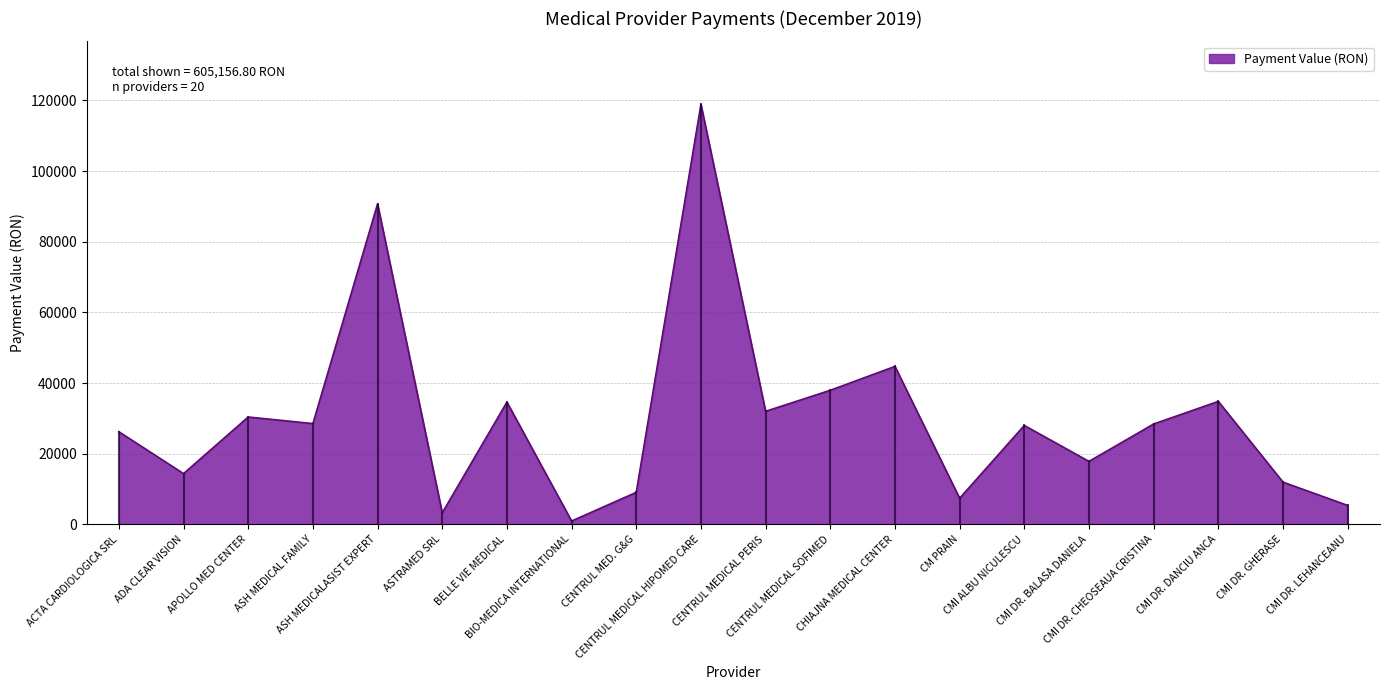

Count the number of data series in this chart.

1